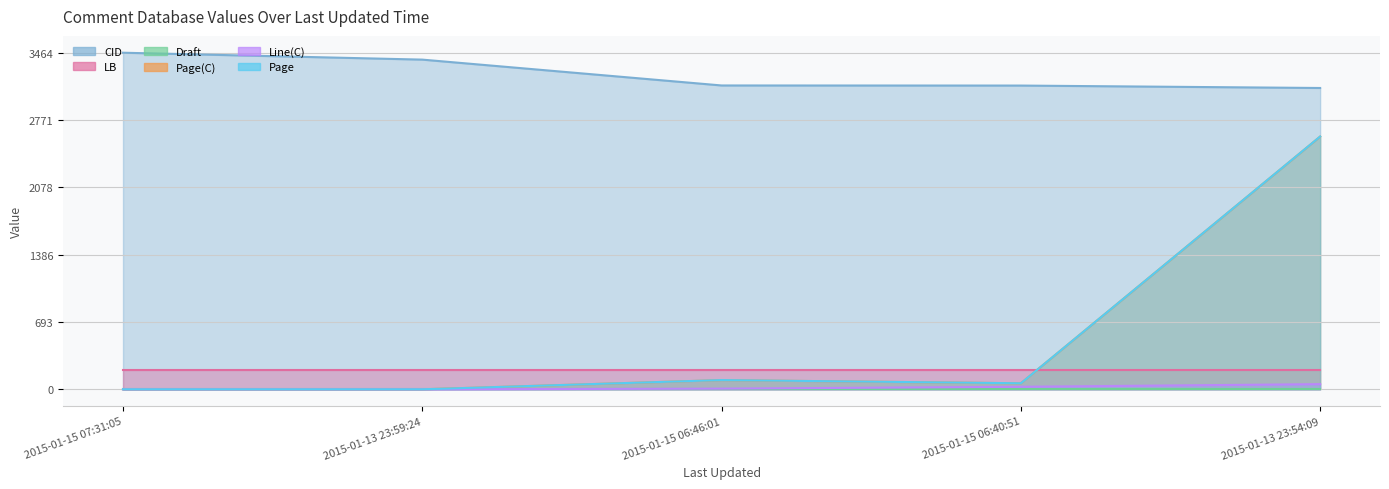

How many values in Line(C) are above zero?

3